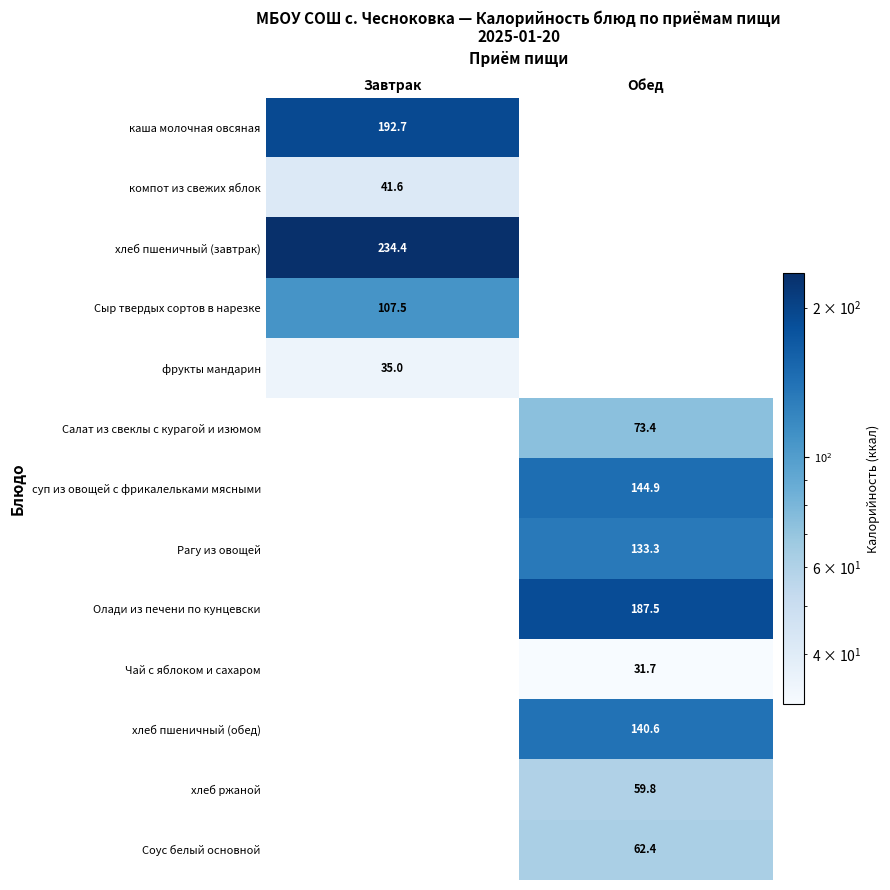

The value of хлеб пшеничный (завтрак) at Завтрак is 322.3. True or false?

False